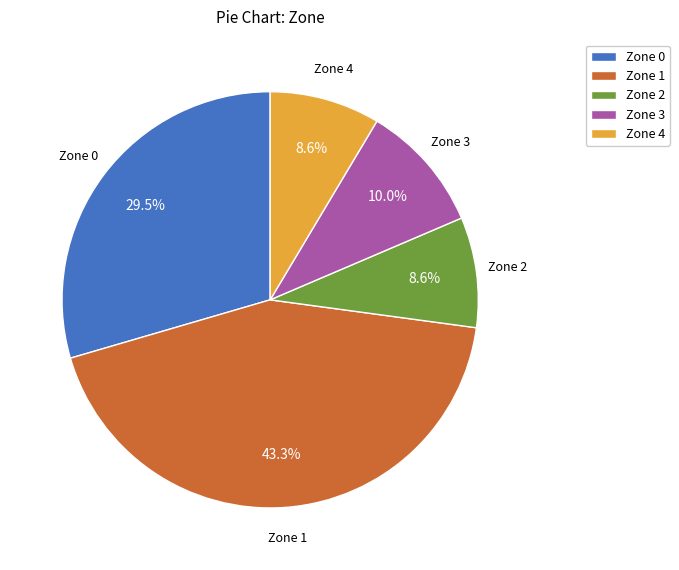

How much of the chart is everything except Zone 3?

90.0%